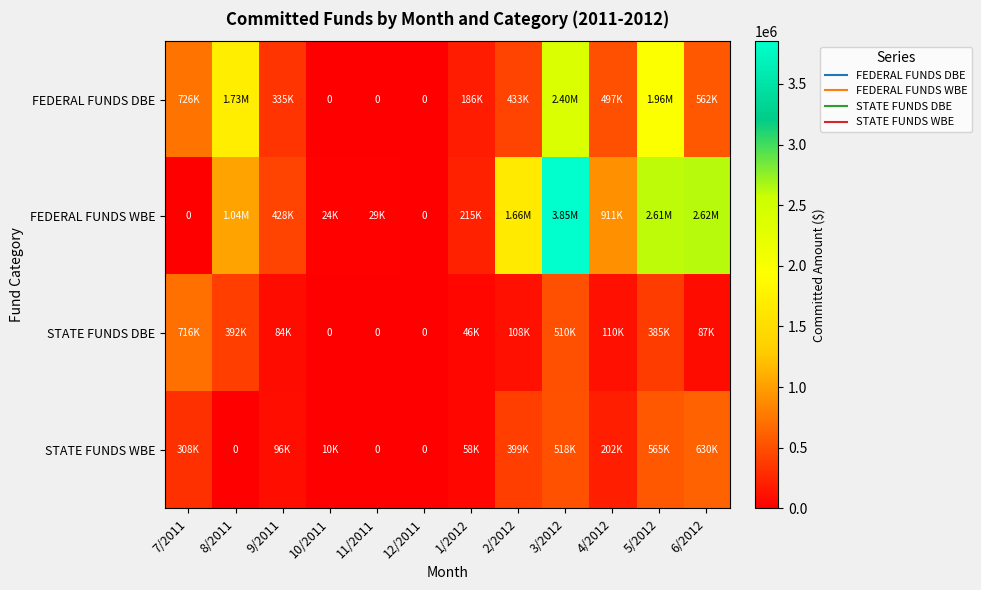

Where does the FEDERAL FUNDS DBE series first go above 497063?

7/2011